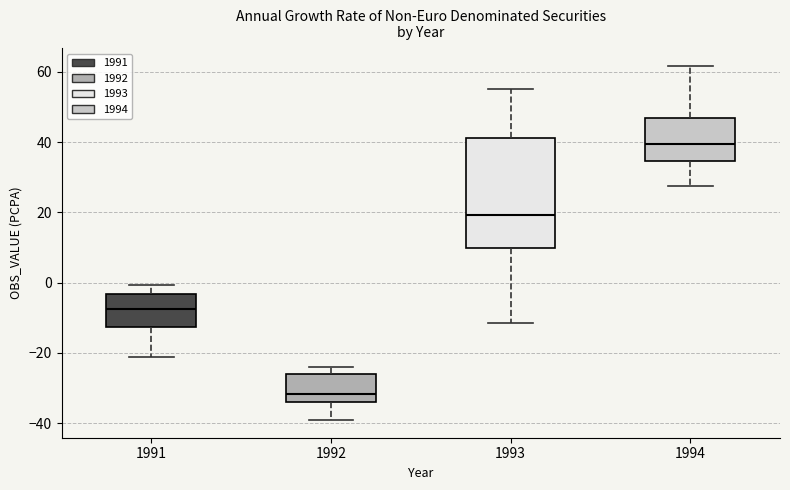

Comparing the boxes themselves (not the whiskers), which one is the tallest?

1993